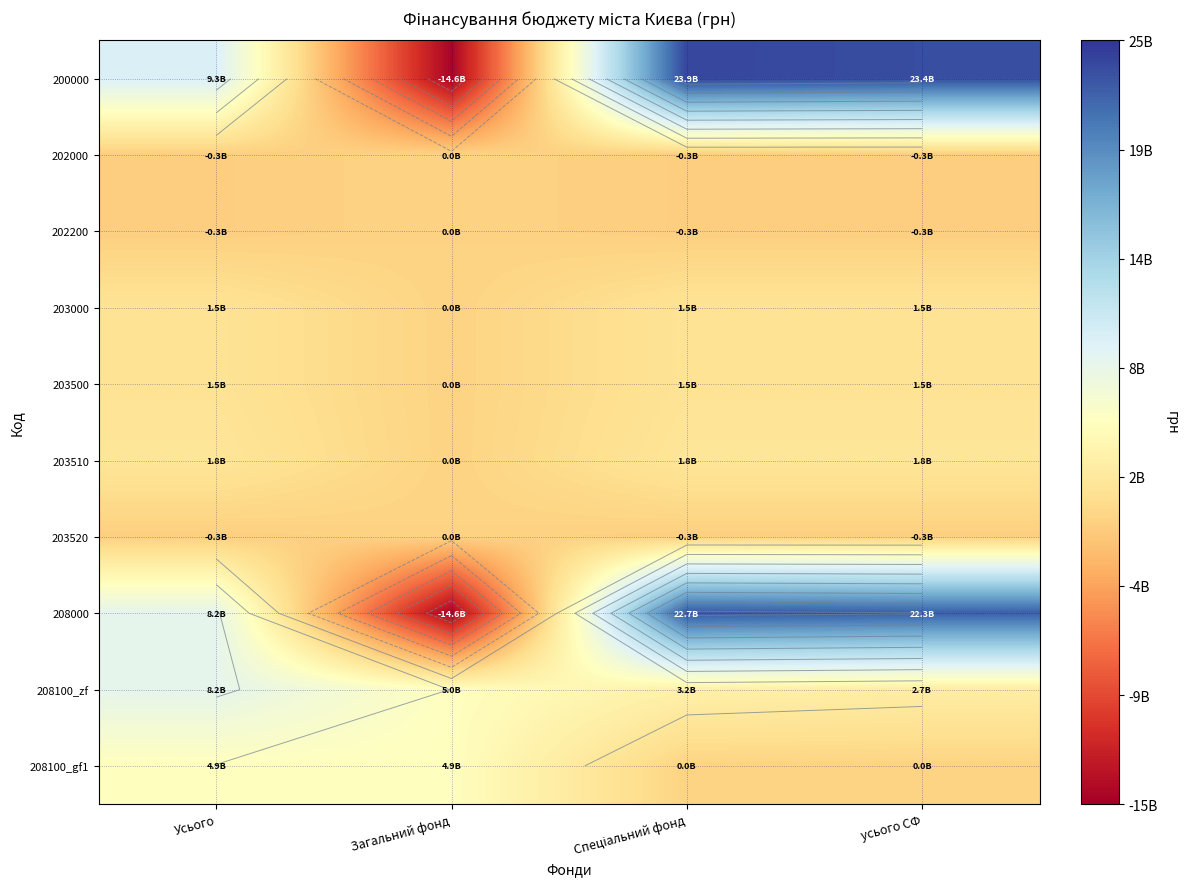

True or false: 202000 has a value of -342800912 at усього СФ.

True